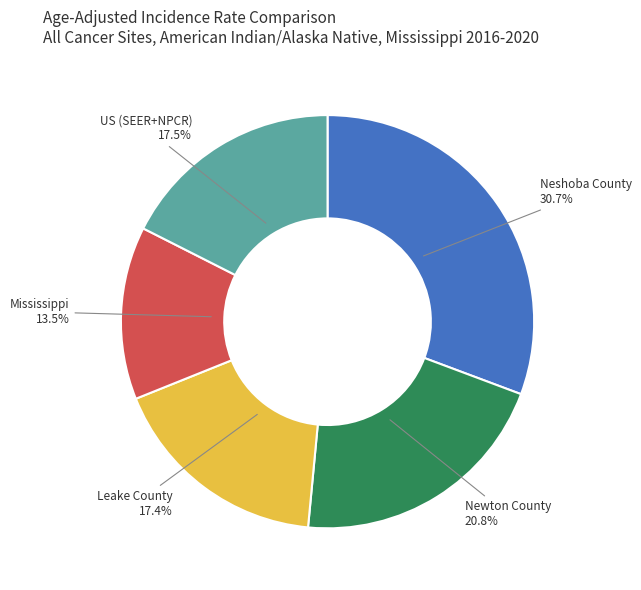

Is there any slice that represents more than half of the pie?

No